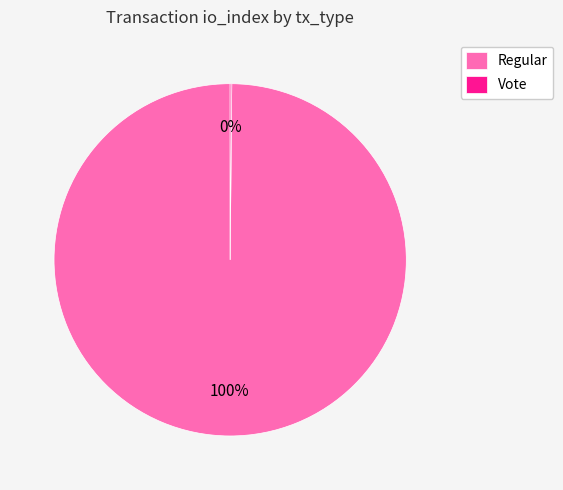

To the nearest percent, what is the difference between the largest and smallest slice percentages?

100%